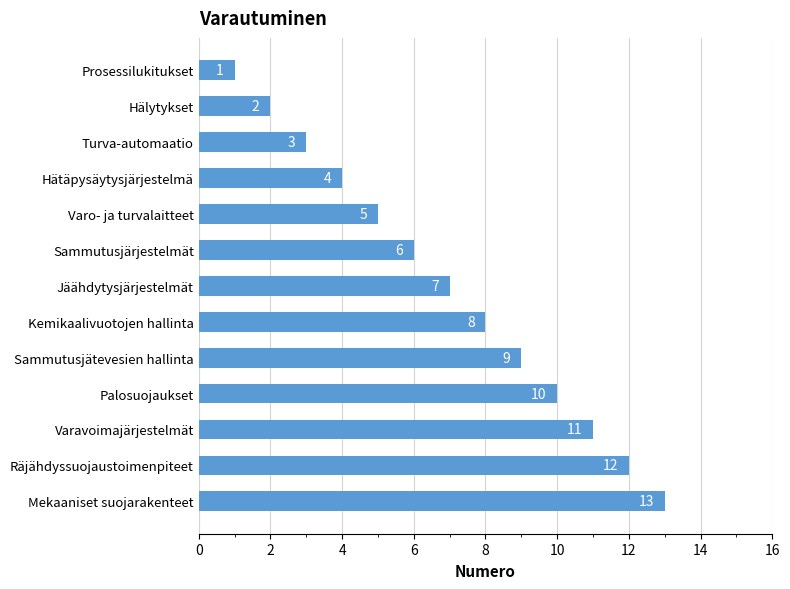

The value at Prosessilukitukset is 1. True or false?

True